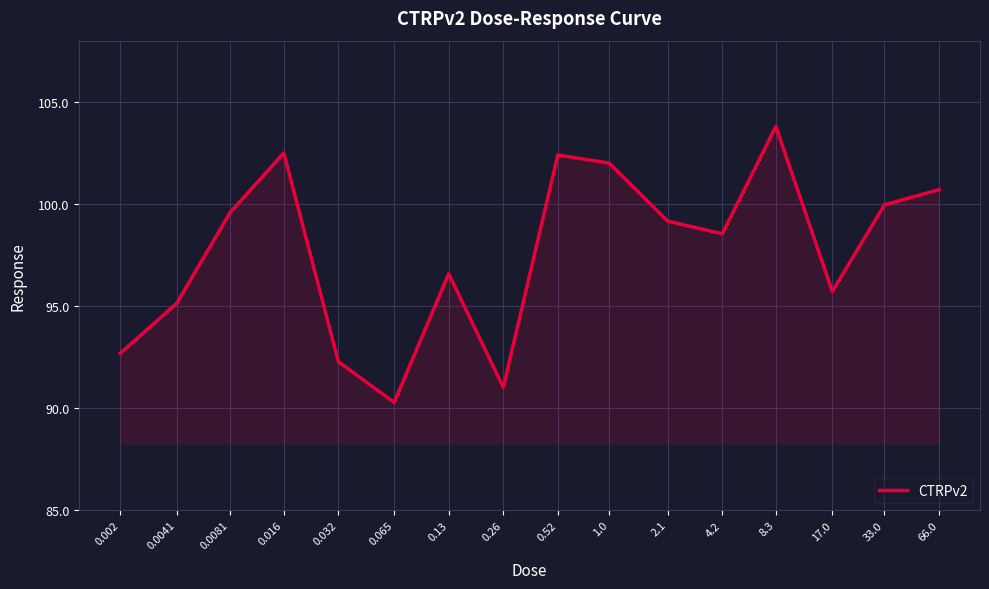

How many lines are shown in the chart?

1